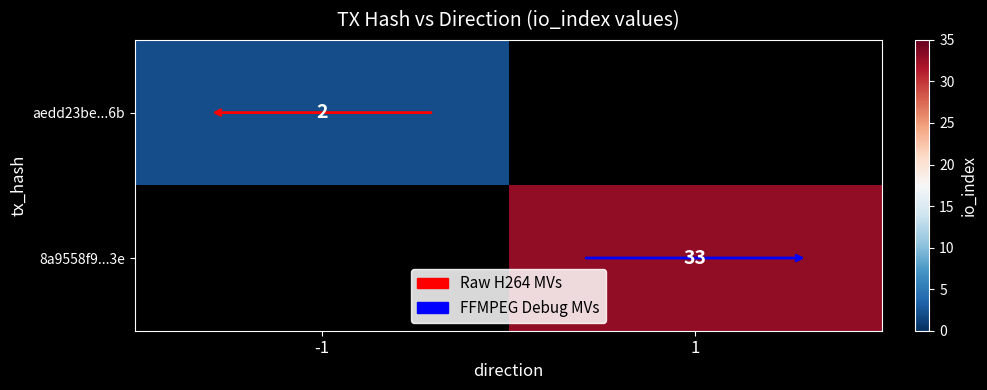

True or false: aedd23be...6b has a value of 1 at -1.

False